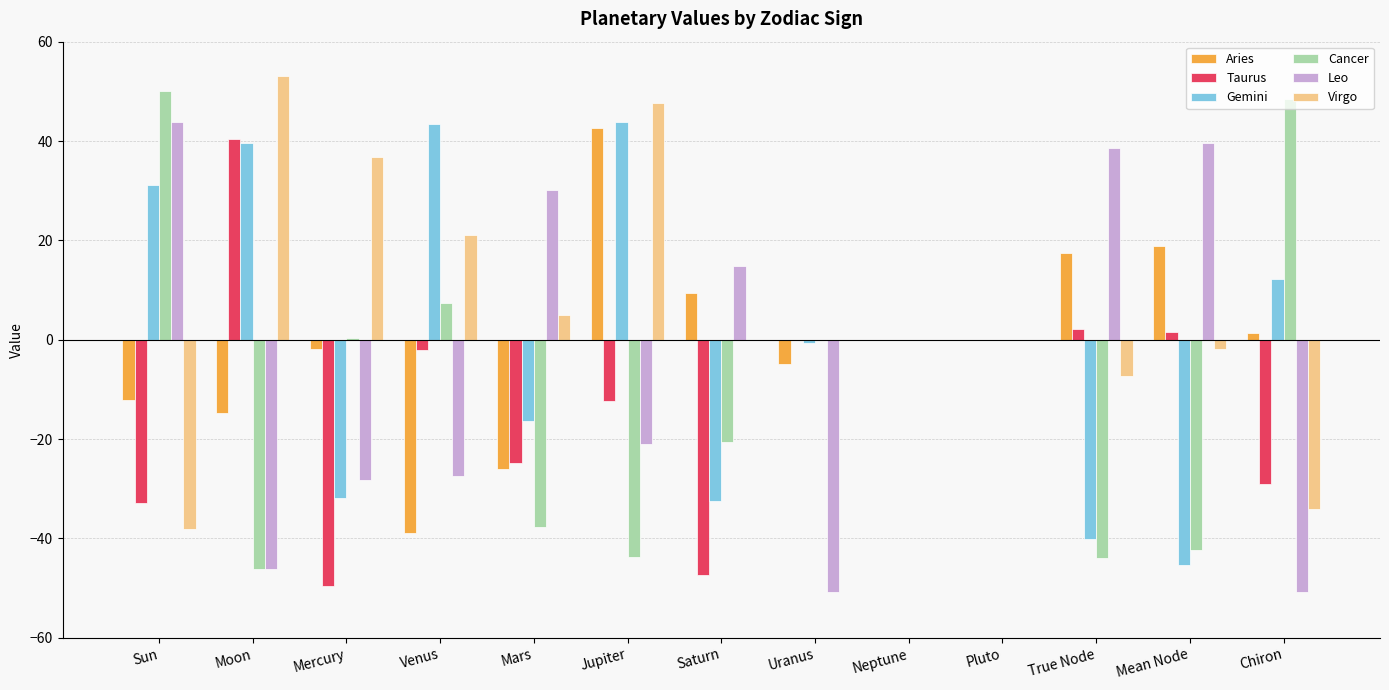

Are the bars horizontal?

No